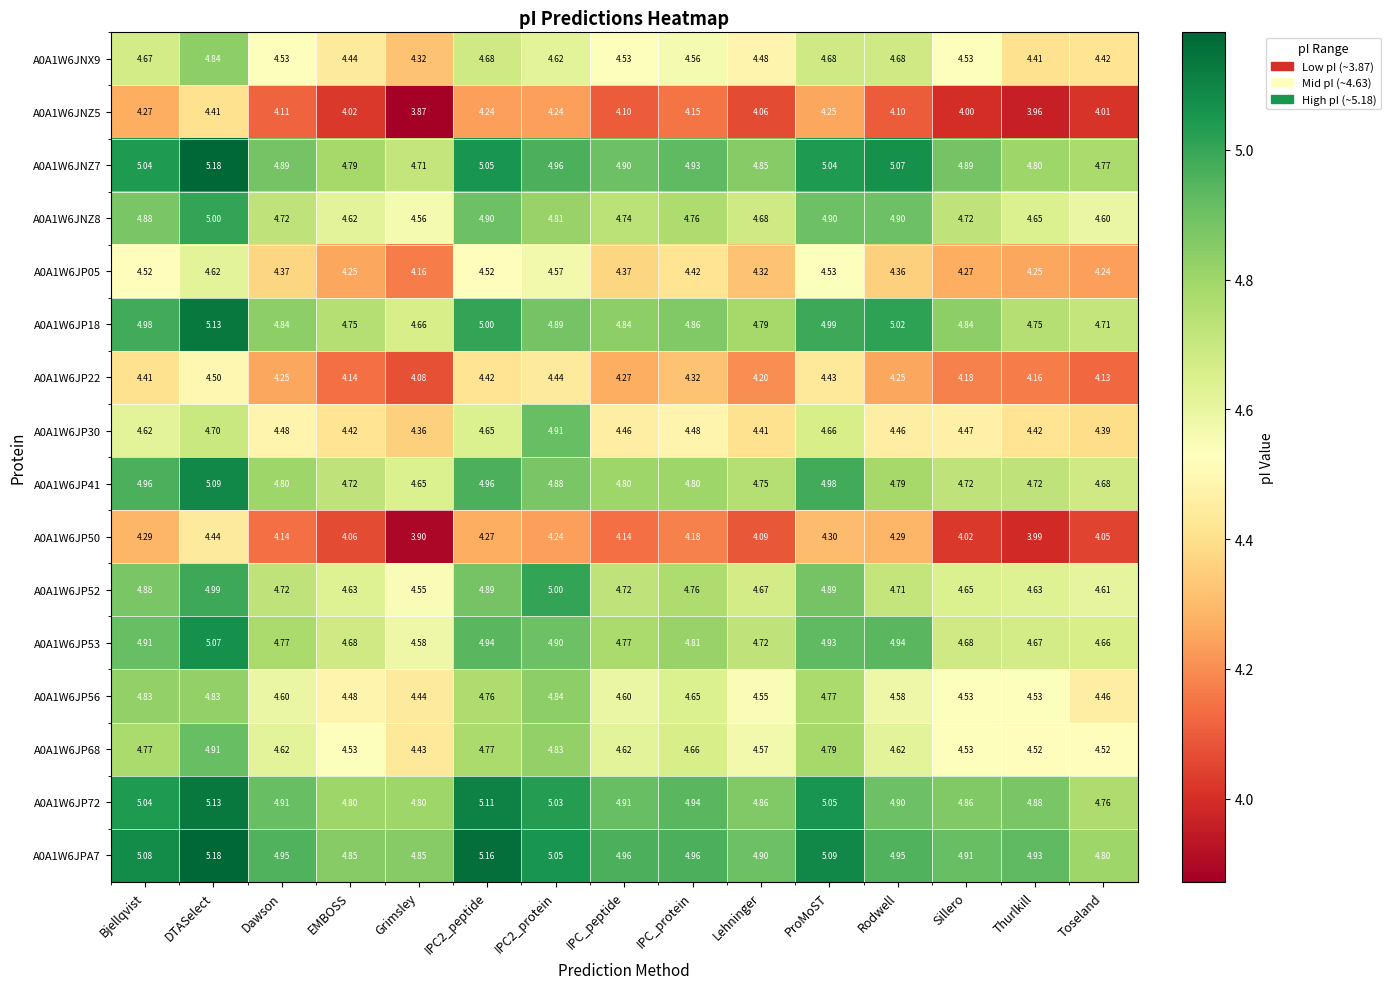

At which category does the chart reach its peak across all series?

DTASelect